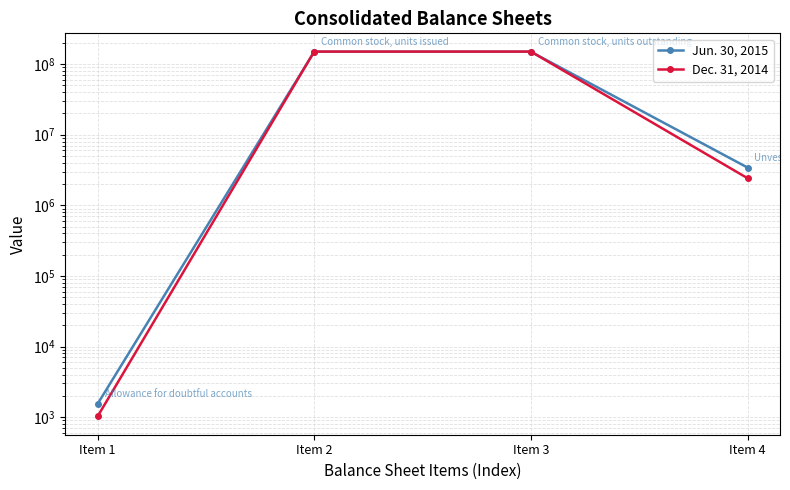

What is the minimum value shown in the chart?

1023